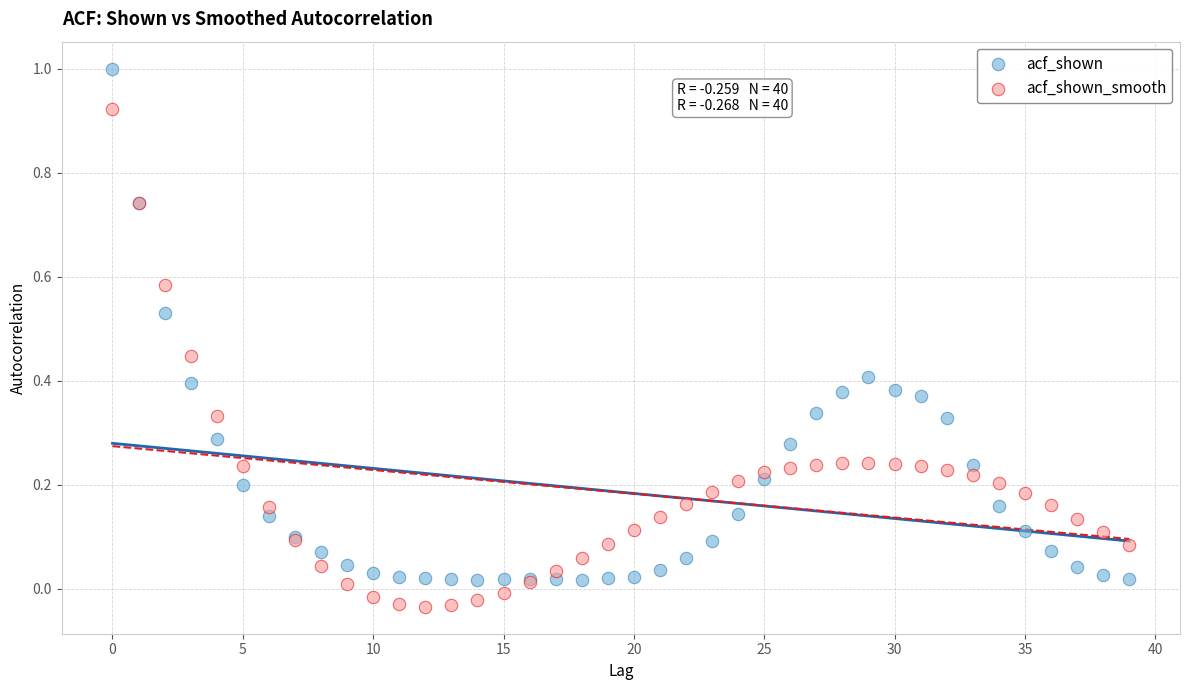

Which series reaches the maximum Y coordinate?

acf_shown